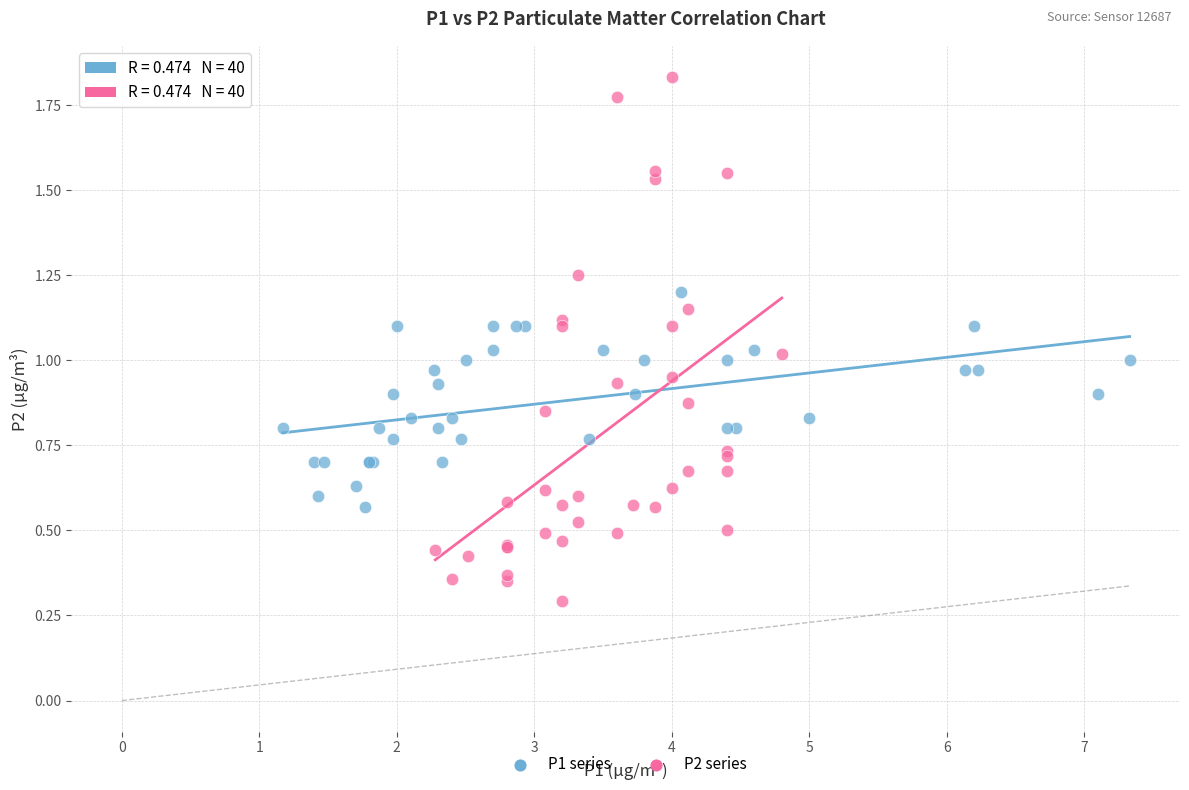

Which series contains the lowest Y value?

P2 series